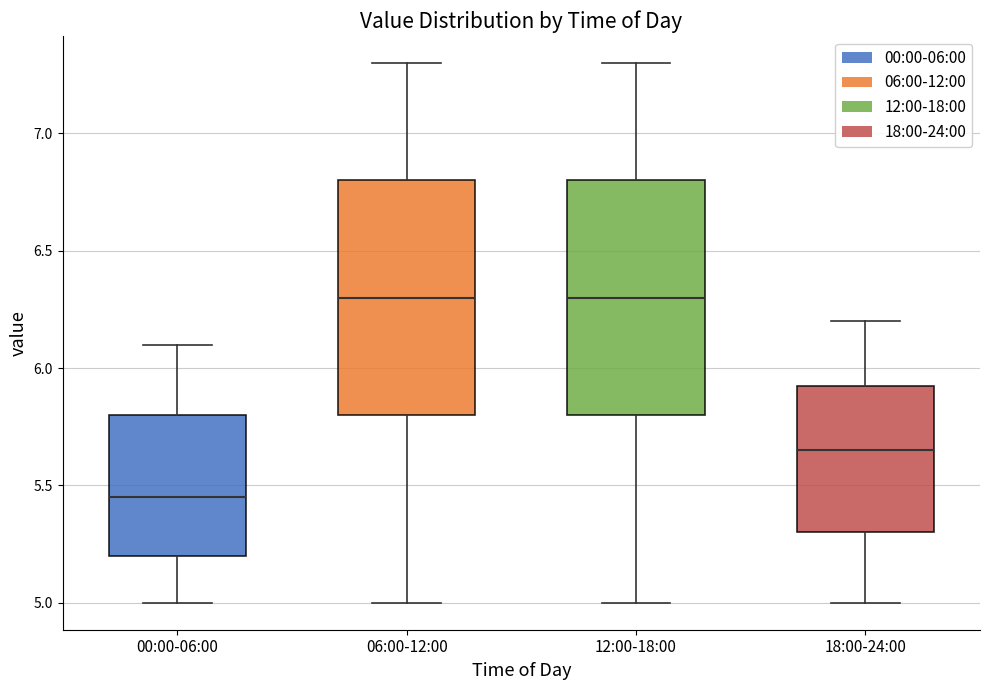

Where does the median line of the box for 00:00-06:00 sit on the y-axis? The values are not printed on the chart, so give them approximately, as read against the axis.

5.45